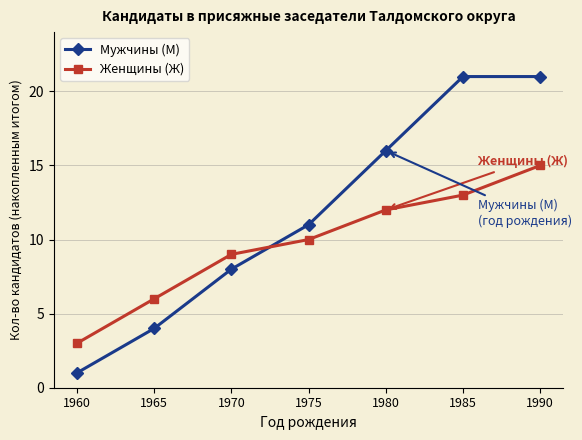

What are all the series names shown in the legend?

Мужчины (М), Женщины (Ж)